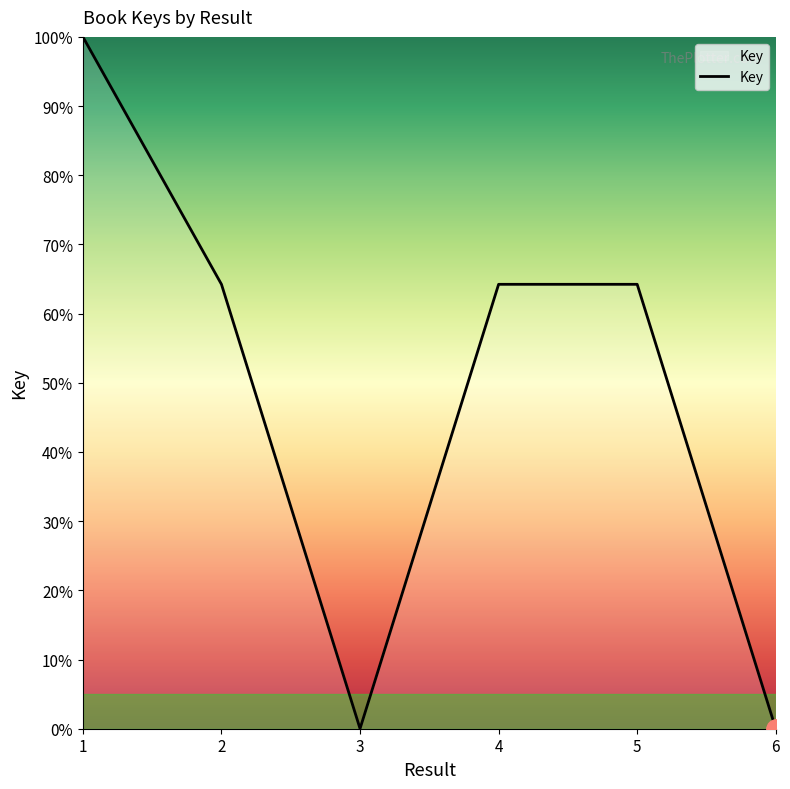

True or false: the data has more than 1 interior local peaks.

False